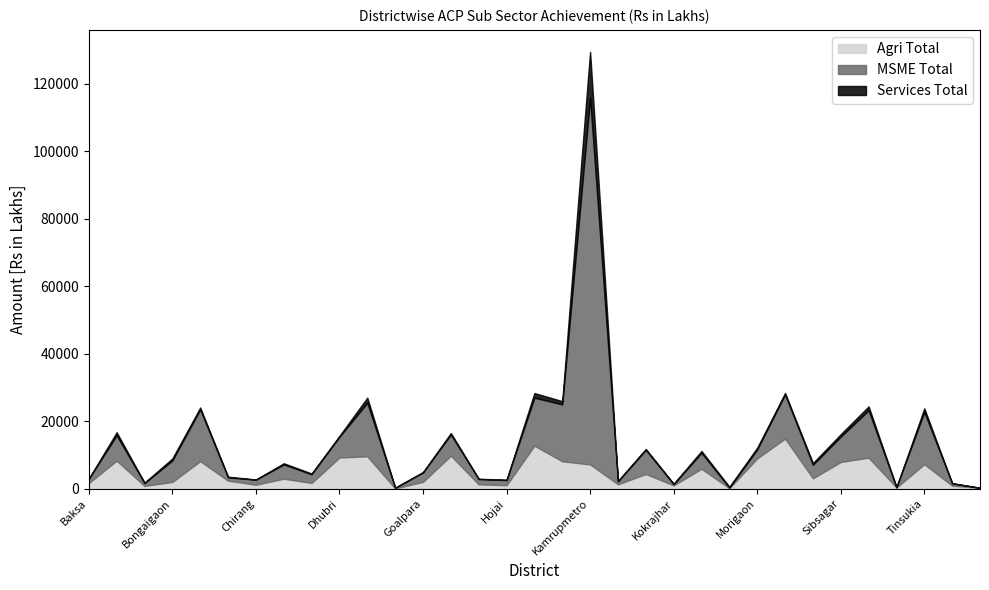

Is it true that Services Total equals 2.2 at WestKarbi?

False